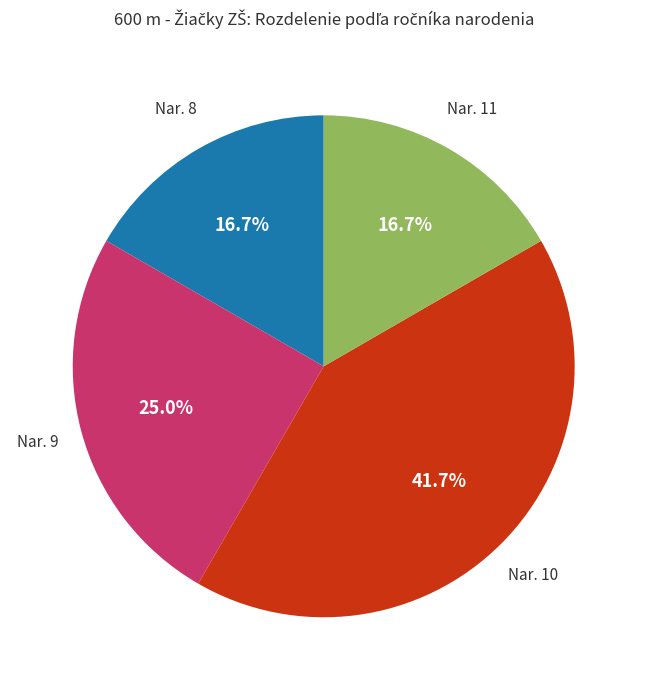

Is there a majority slice in this chart?

No